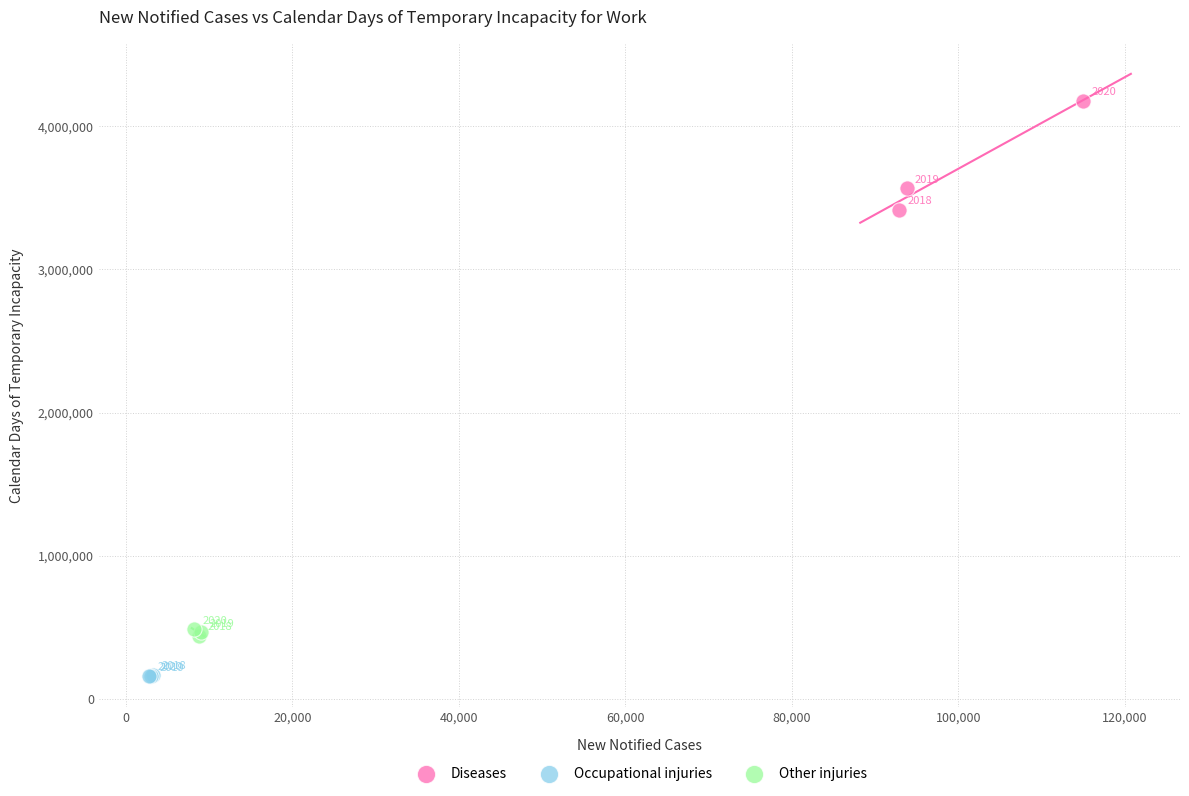

Which series reaches the minimum Y coordinate?

Occupational injuries